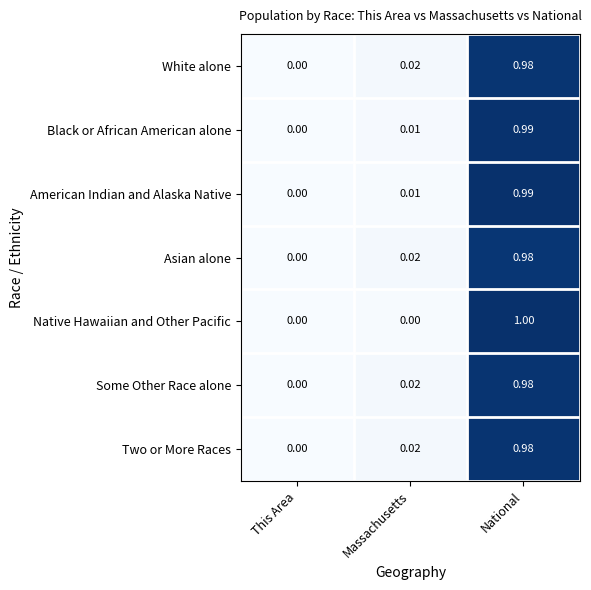

Where is Asian alone nearest to the value 0?

This Area